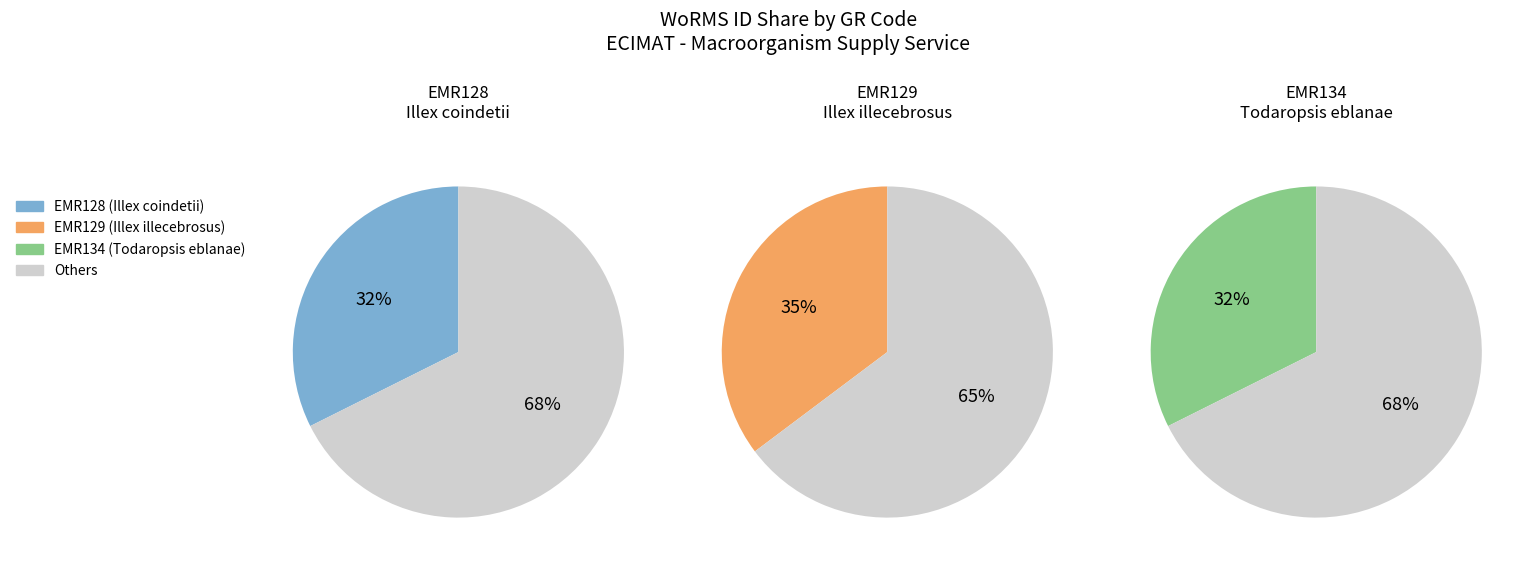

True or false: EMR134 accounts for 32% of the total.

True